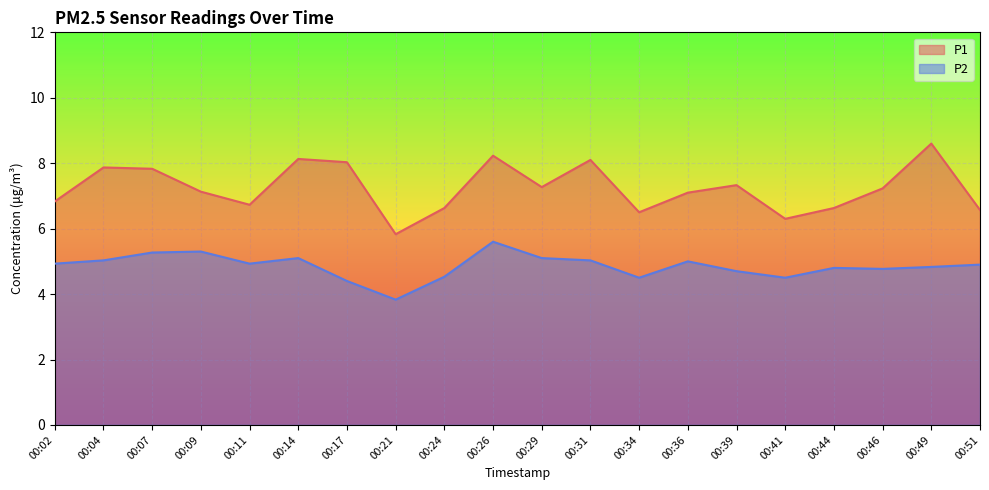

At which label does P1 reach its peak?

00:49